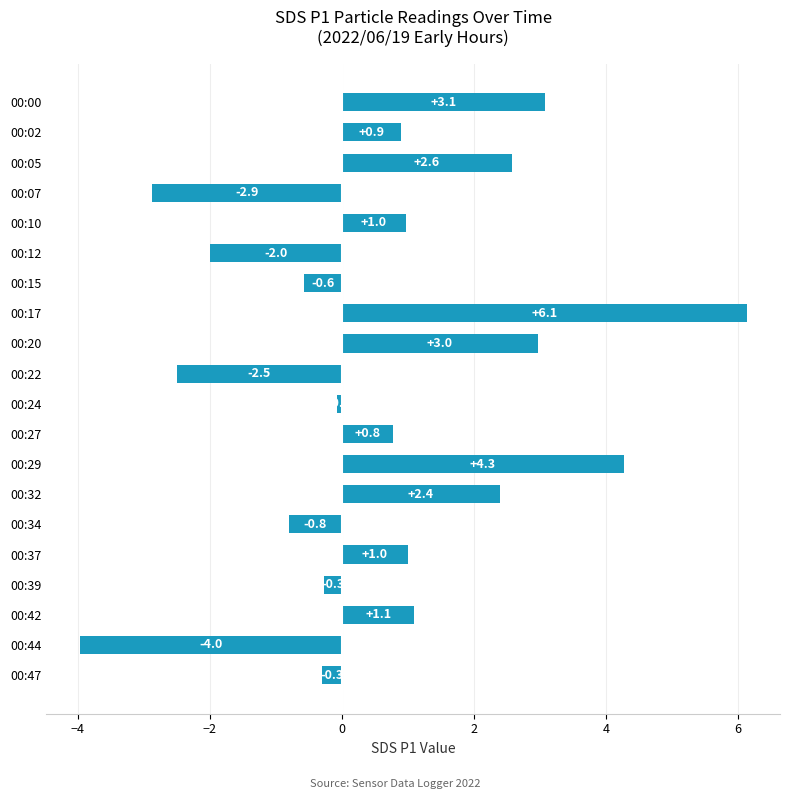

What is the value of the 19th bar from the top?

-4.0